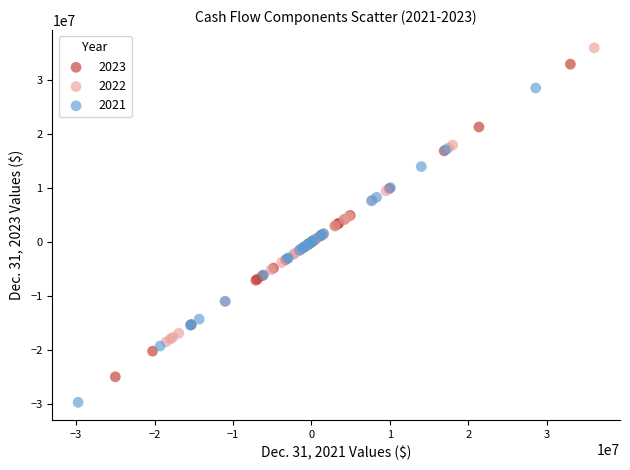

Which series contains the highest Y value?

2022